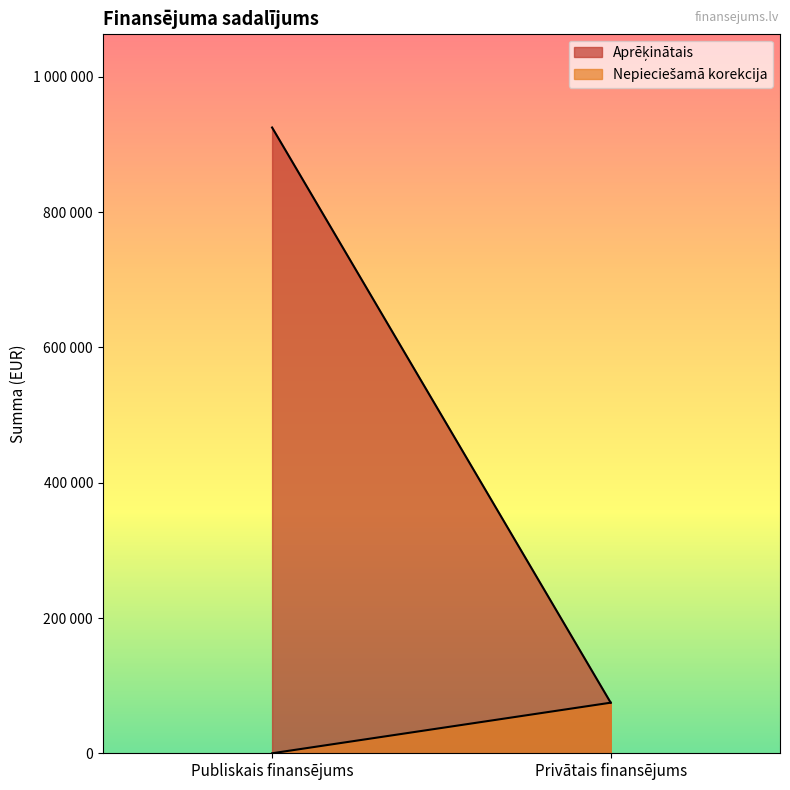

What is the total value across all series at Privātais finansējums?

149604.8